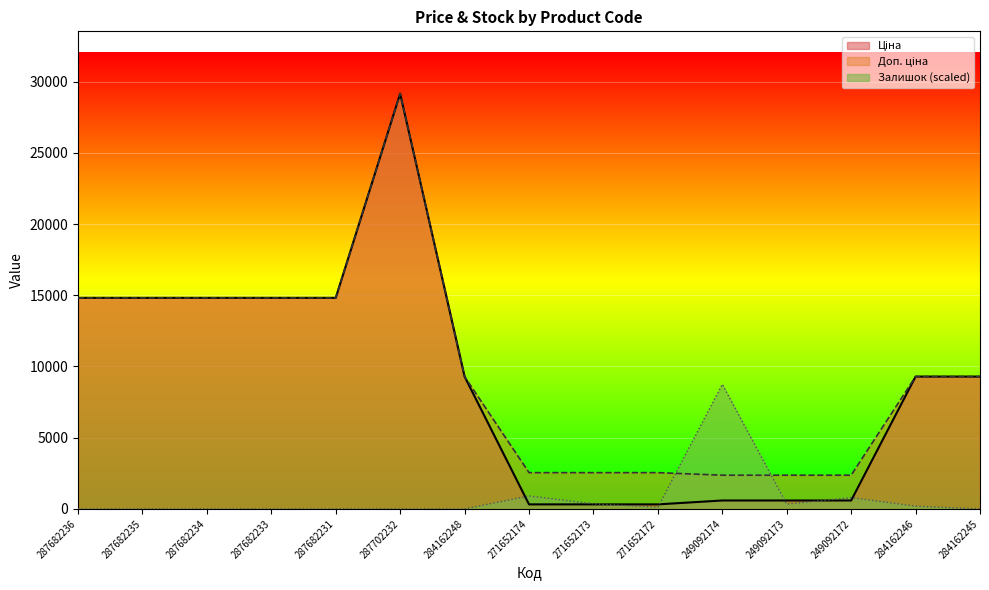

What is the difference between the second highest and second lowest values in the Залишок series?

910.5